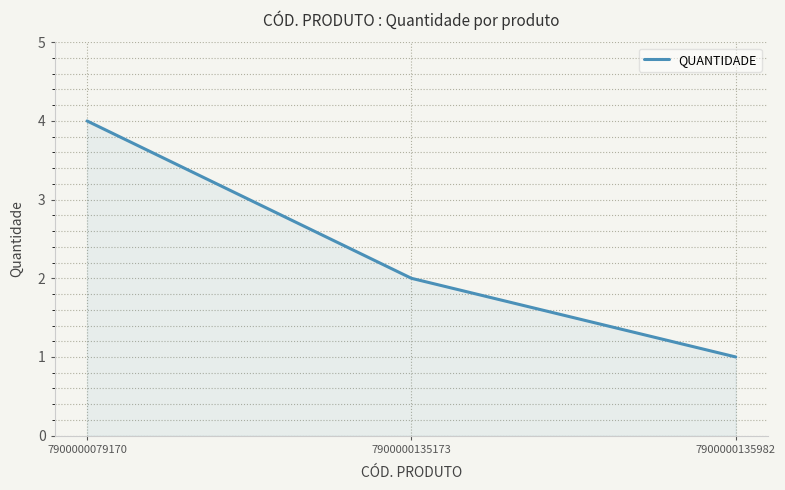

How many distinct data groups are displayed?

1